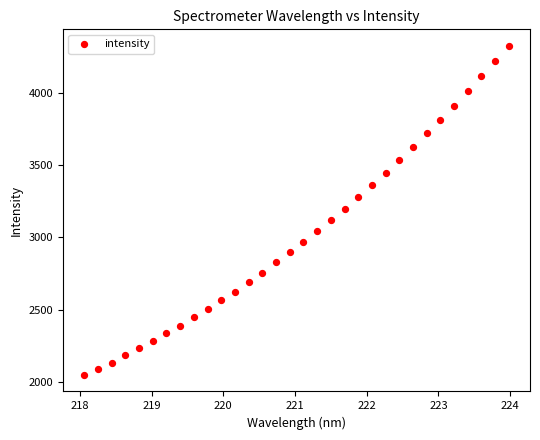

What is the range of X values (max minus min)?

5.9